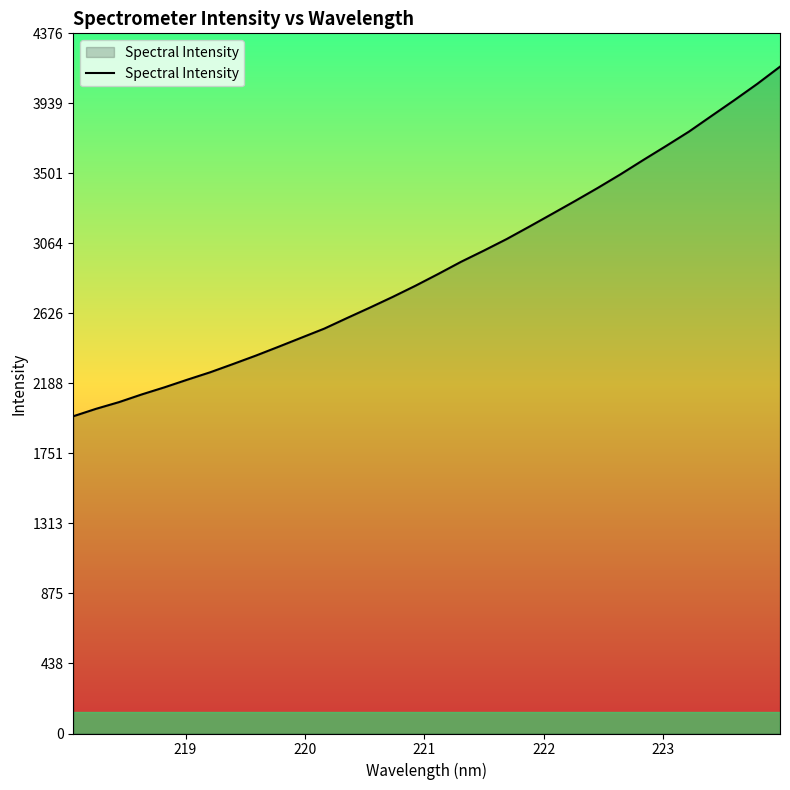

How many distinct data groups are displayed?

1